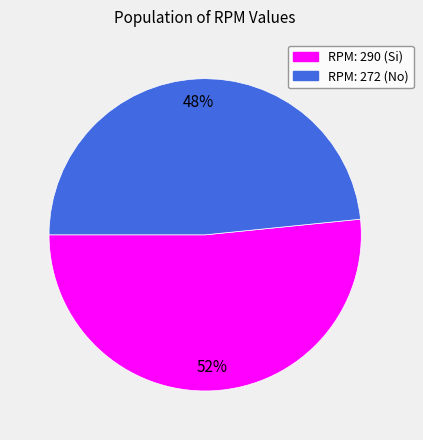

Which has a higher value, RPM: 290 (Si) or RPM: 272 (No)?

RPM: 290 (Si)